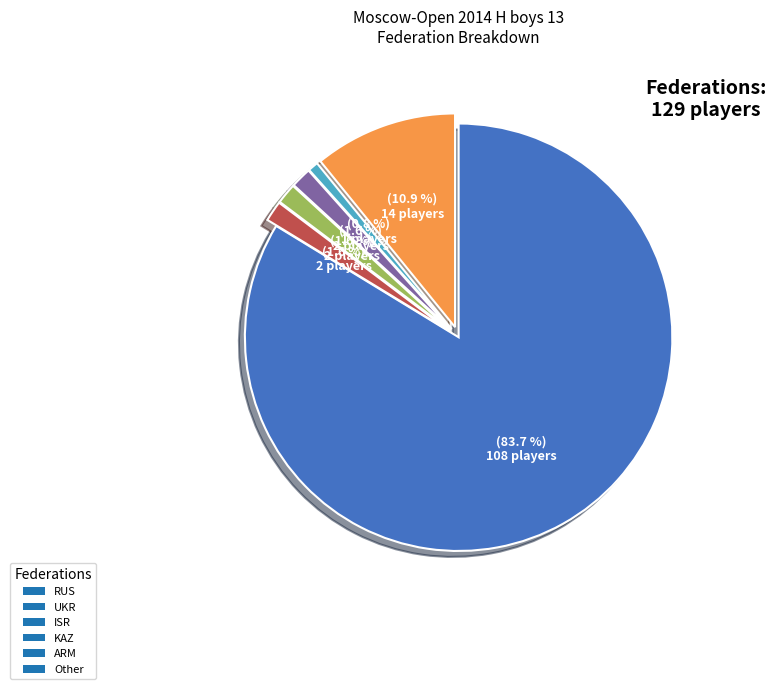

Approximately how many times larger is the value at KAZ compared to UKR?

1.0